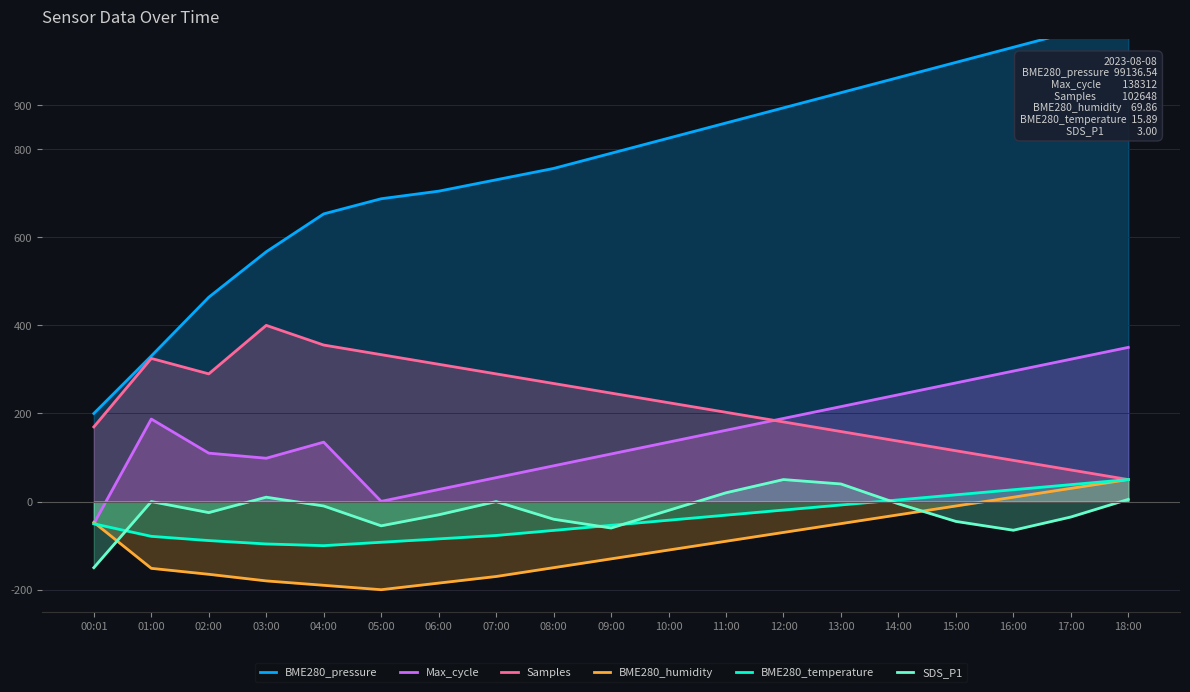

True or false: Samples and Max_cycle intersect in this chart.

True